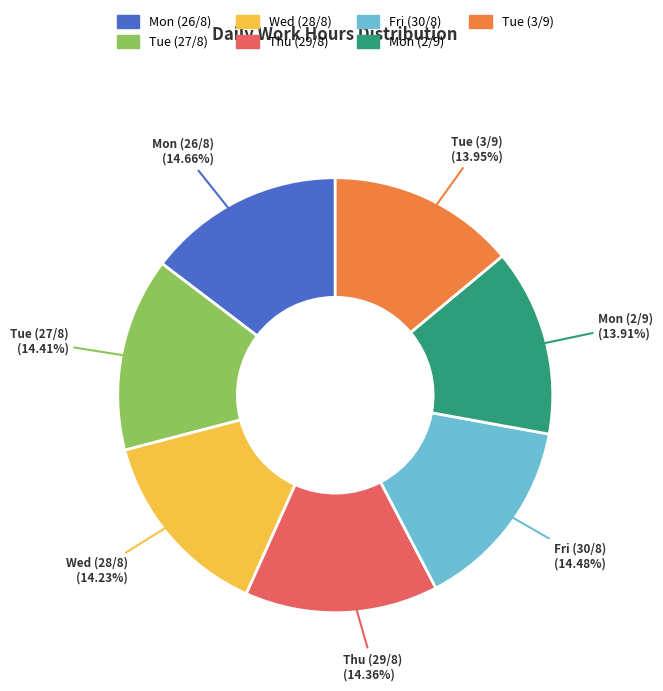

Is there a majority slice in this chart?

No